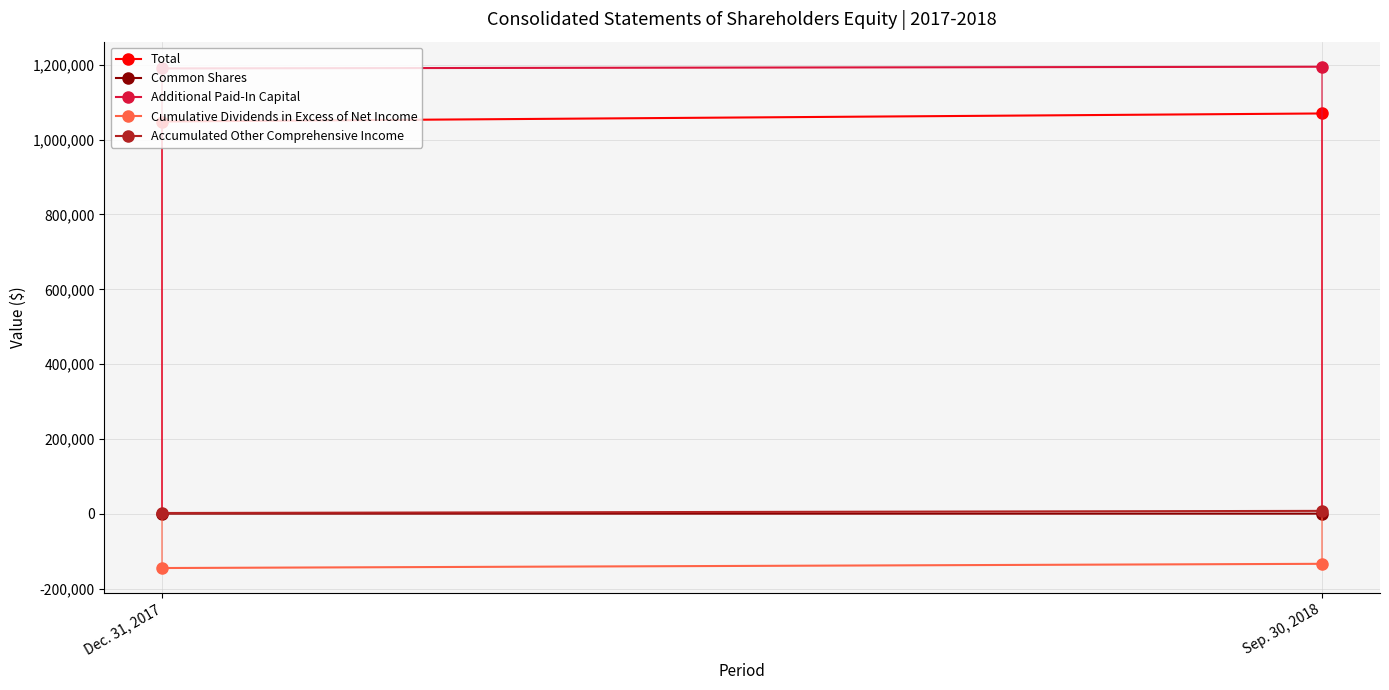

How many data points does each series have?

2